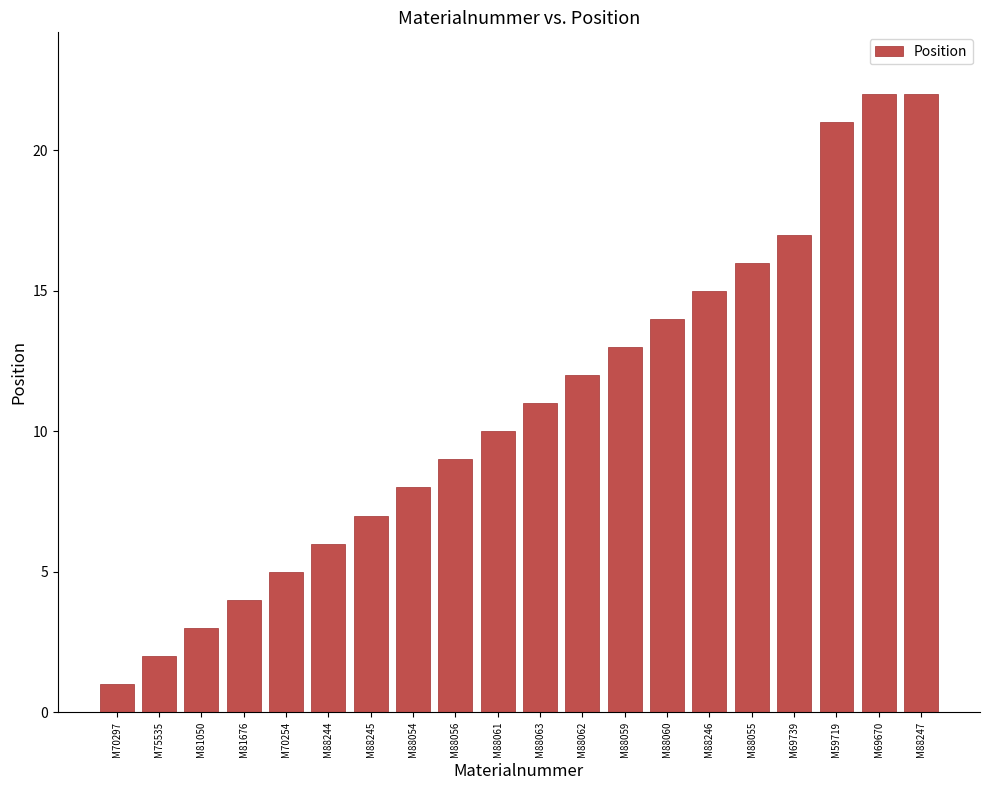

Is it true that the value at M88247 is 30?

False